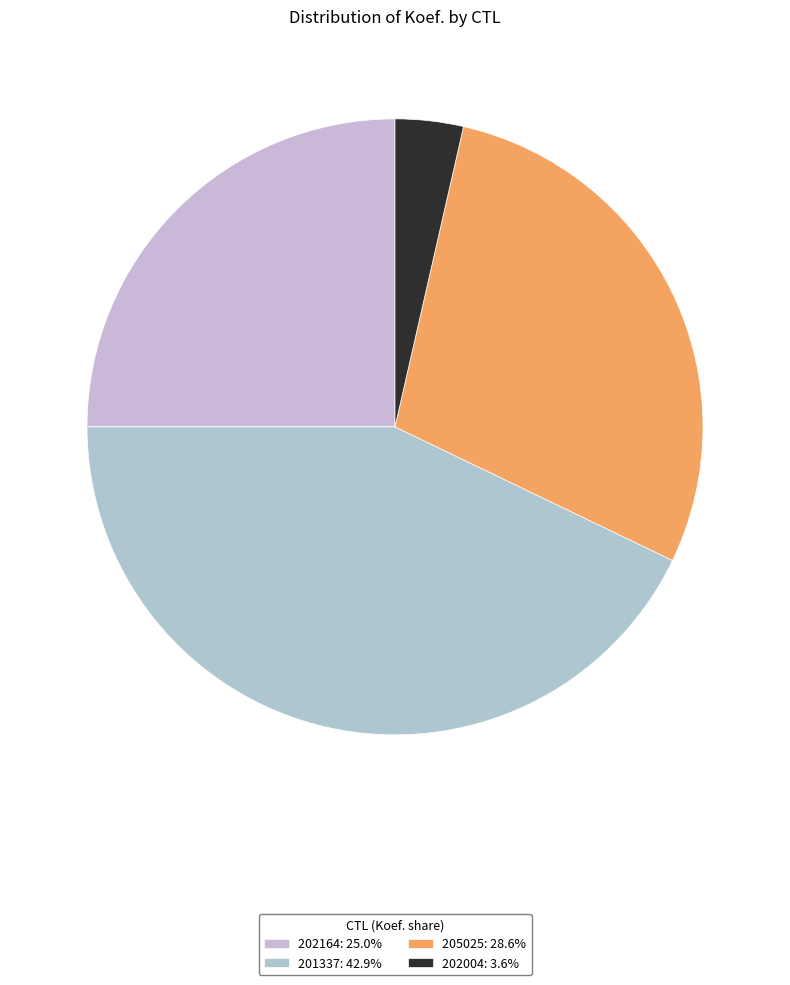

Approximately how many times larger is the value at 202164 compared to 202004?

7.0